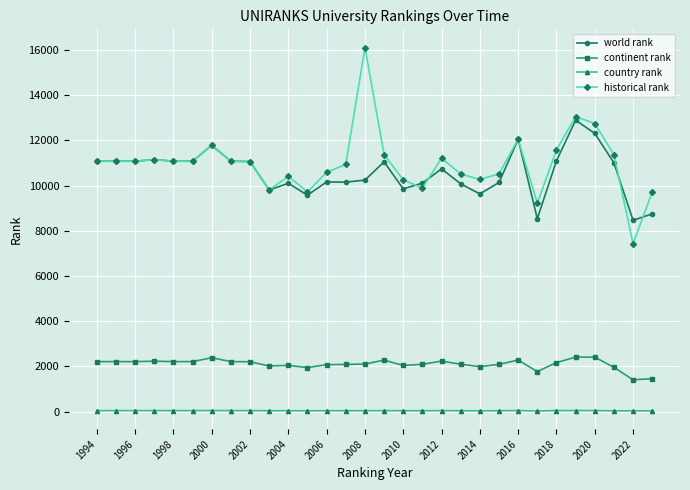

What is the highest value of the continent rank series?

2414.0